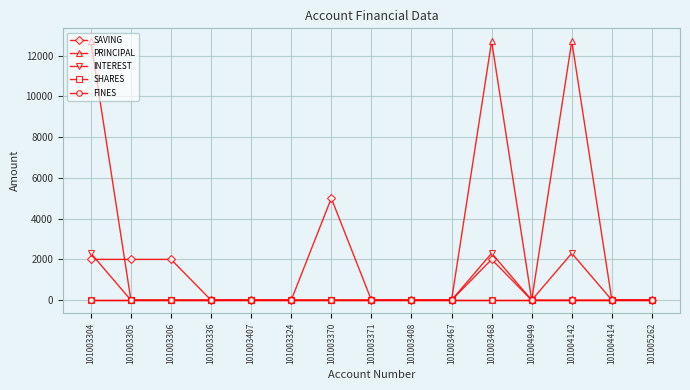

Does the chart have visible grid lines?

Yes